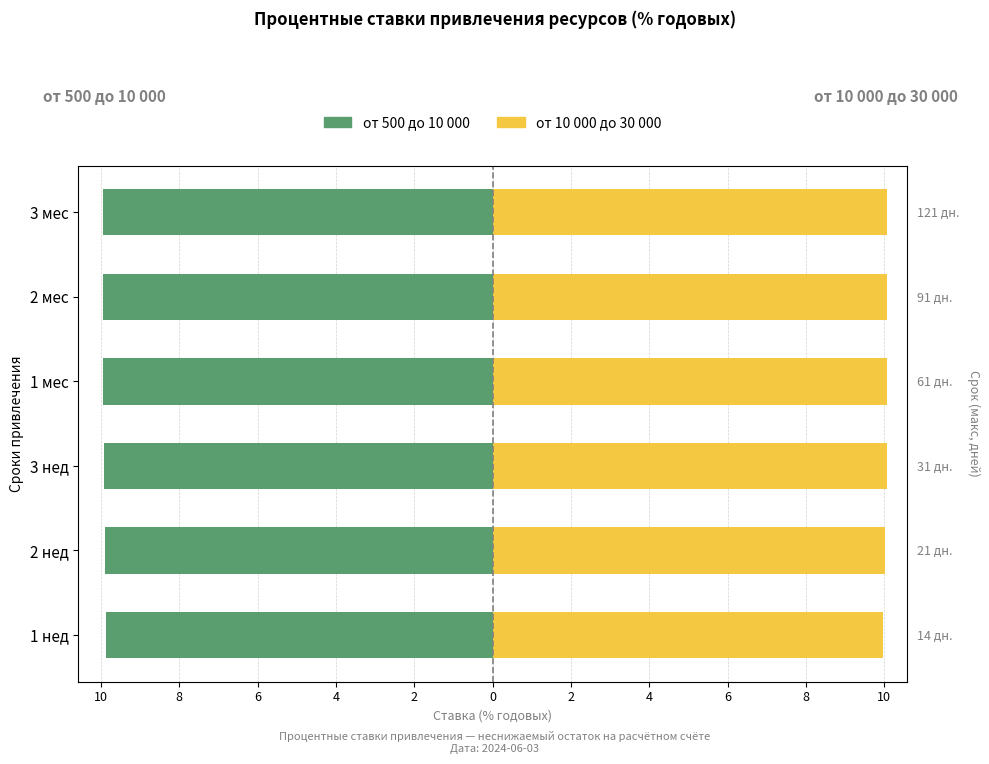

What is the value of the от 10 000 до 30 000 bar at the 4th from the left?

10.1